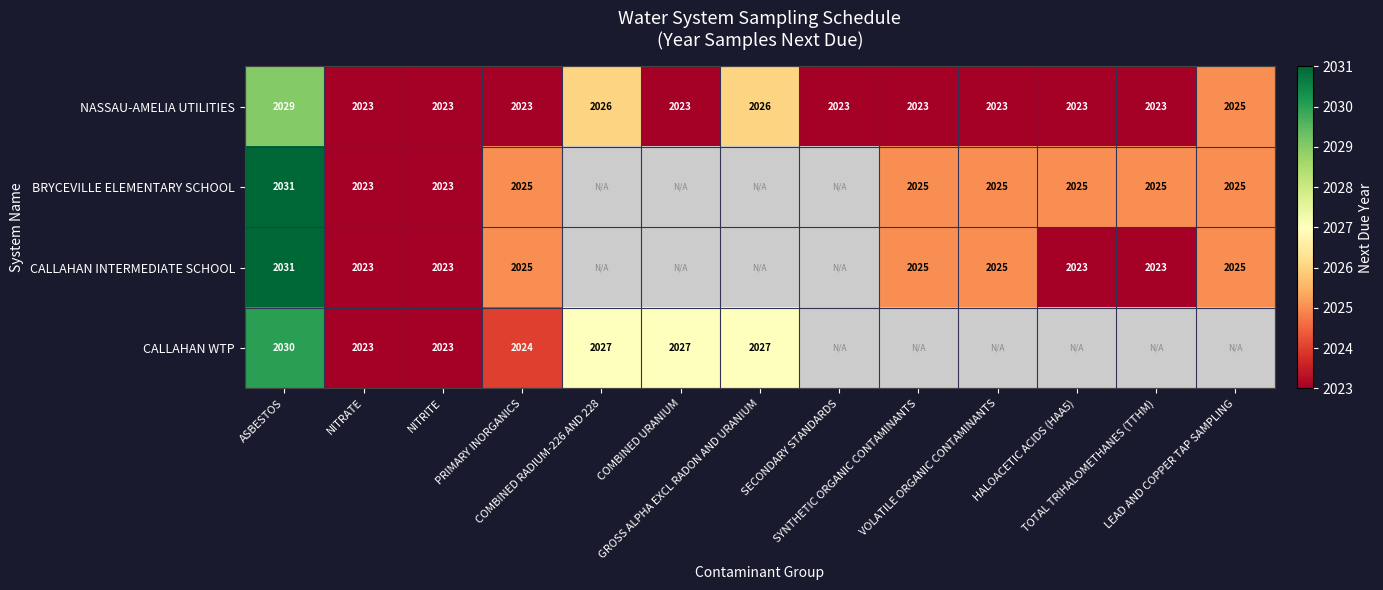

At which category does the chart reach its peak across all series?

ASBESTOS